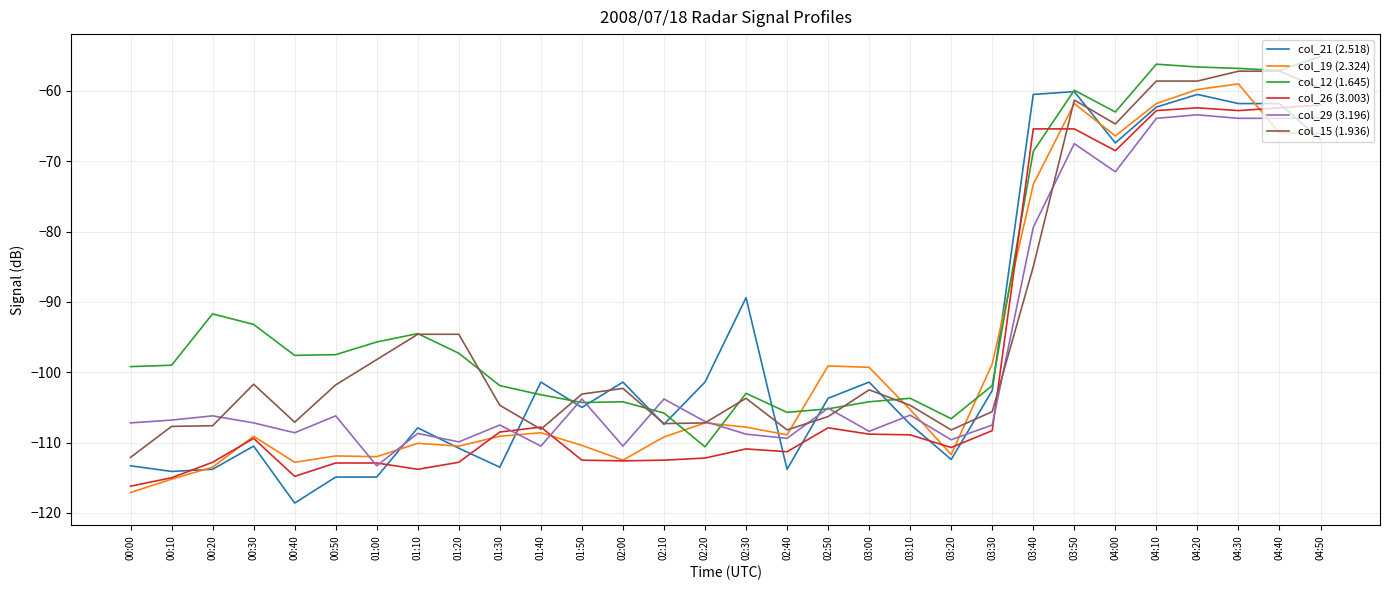

What is the lowest value of the col_29 (3.196) series?

-113.3